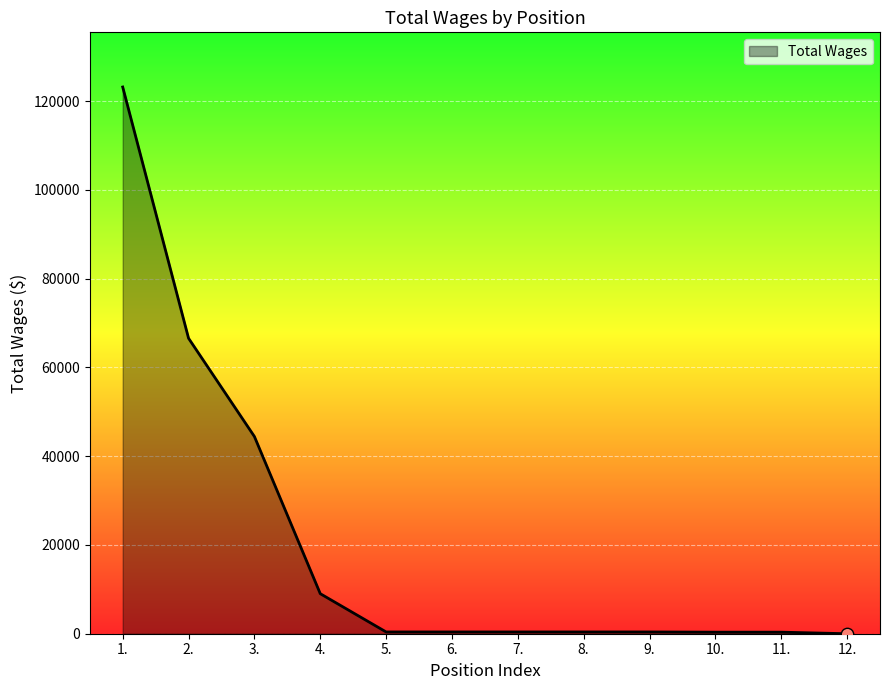

What is the change in value from 4. to 12.?

-9022